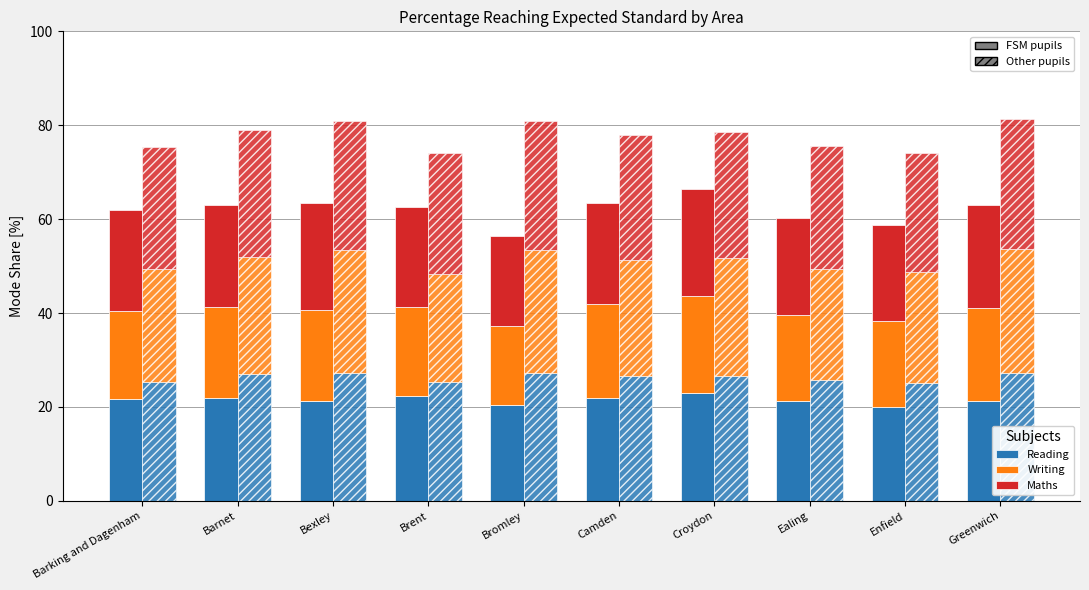

What is the total value across all series at Barking and Dagenham?

62.0